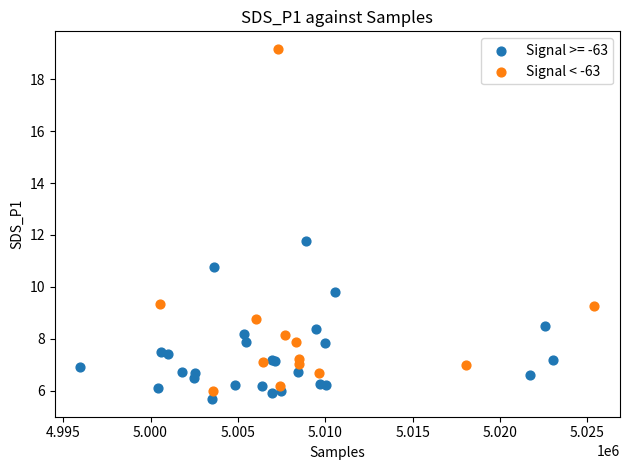

Which series has the largest Y range (max minus min)?

Signal < -63